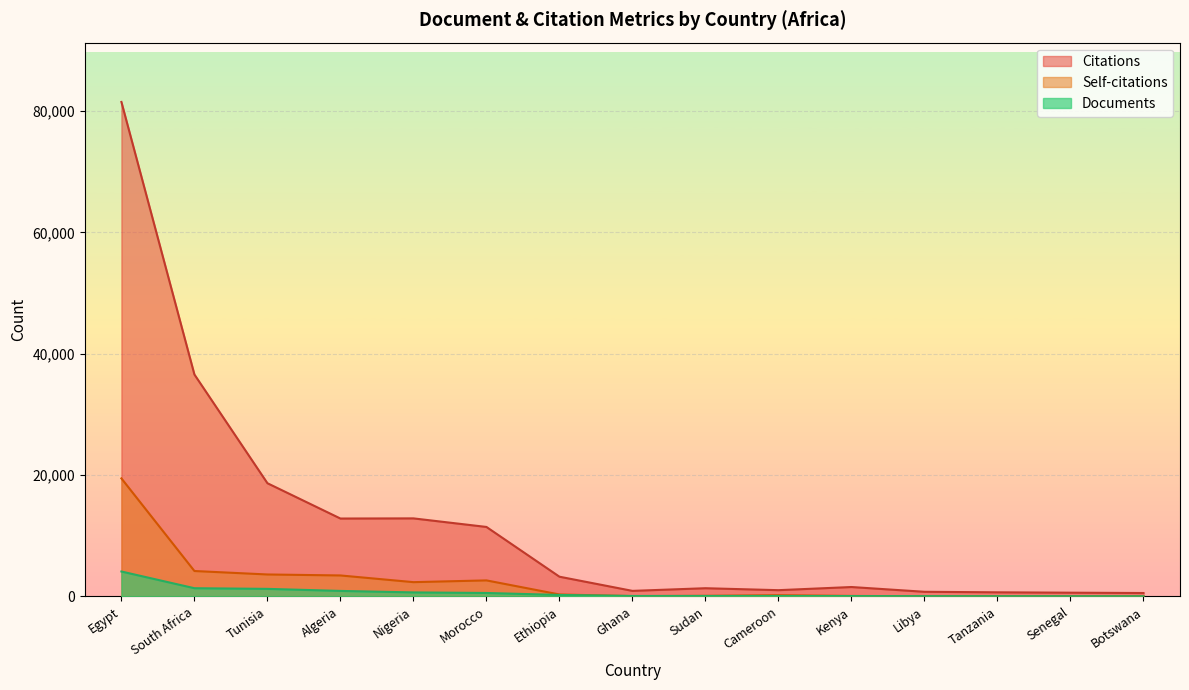

True or false: Documents and Citations intersect in this chart.

False